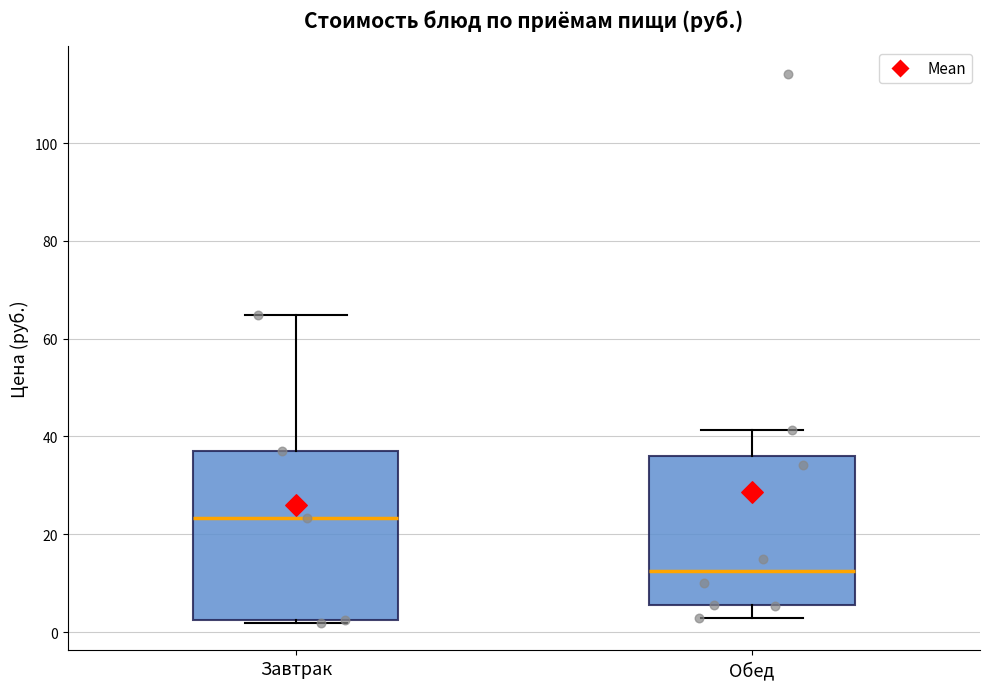

Reading left to right, transcribe this box plot: for each box, give where its median line is, the range the box spans, and where its two whiskers end, as read against the y-axis. The values are not printed on the chart, so give them approximately, as read against the axis.

Завтрак: median 24, box 2 to 38, whiskers 2 (just below the box's lower edge) to 64
Обед: median 12, box 6 to 36, whiskers 2 to 42